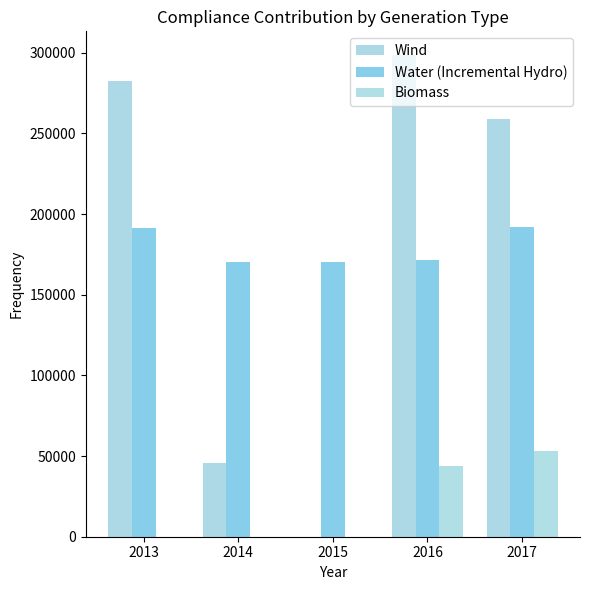

Reading right to left, extract all data points from this chart.

Wind: 2017=258963.0	2016=298340.0	2015=0.0	2014=45917.2	2013=282692.4
Water (Incremental Hydro): 2017=192039.0	2016=171482.0	2015=170089.0	2014=170089.0	2013=191205.0
Biomass: 2017=53048.0	2016=43987.0	2015=0.0	2014=0.0	2013=0.0